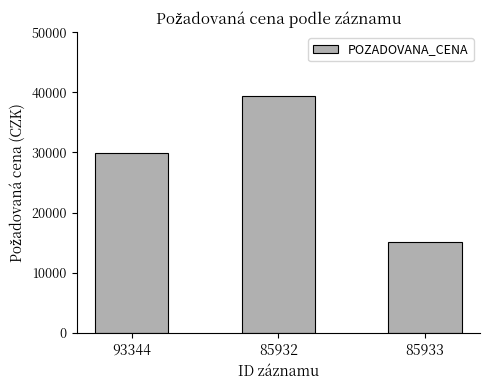

The chart shows a value of 39440 at 85932. True or false?

True